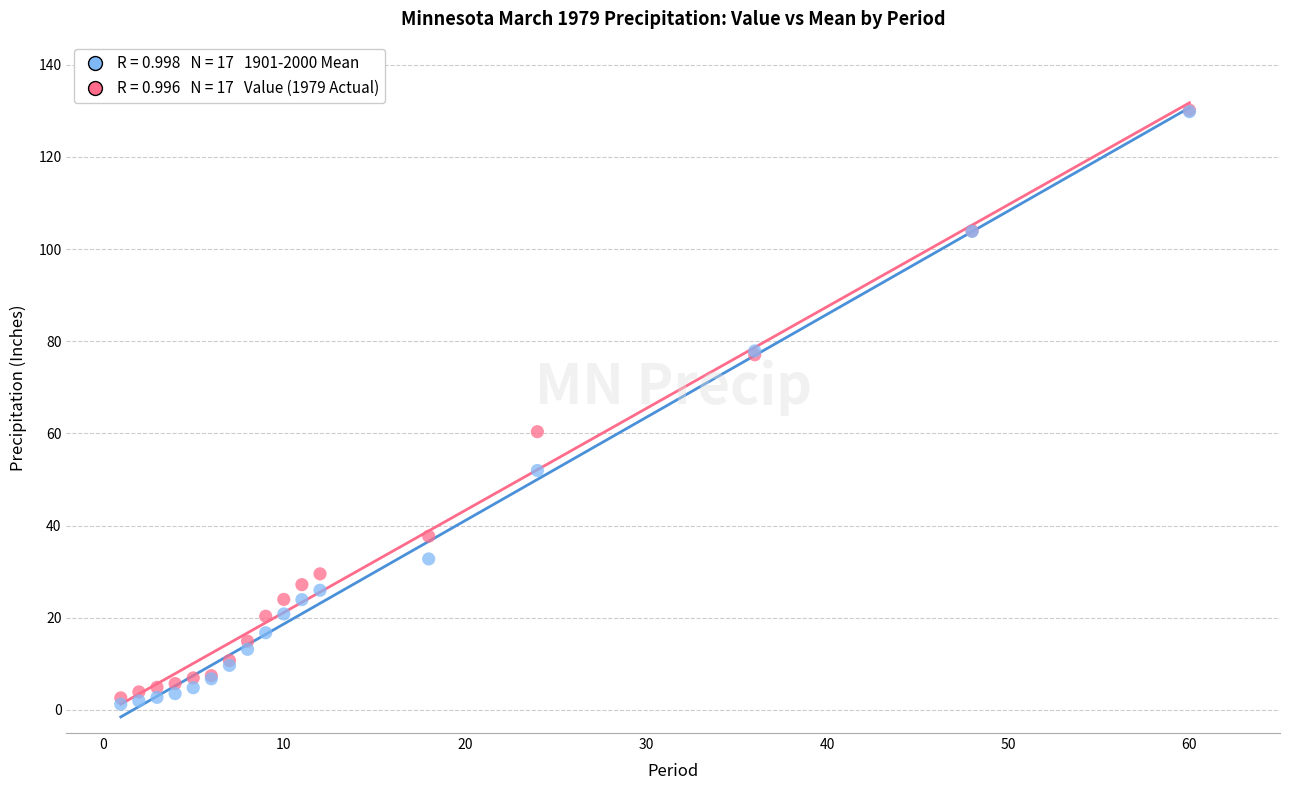

Across all series, what Y value is closest to 65?

60.4